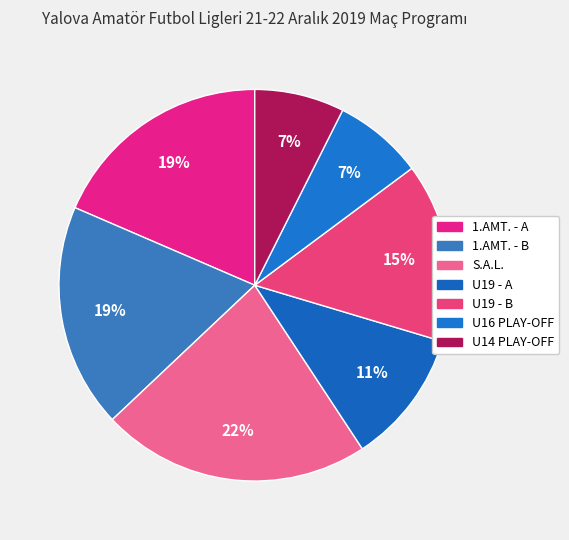

The U14 PLAY-OFF slice represents 7% of the pie. True or false?

True